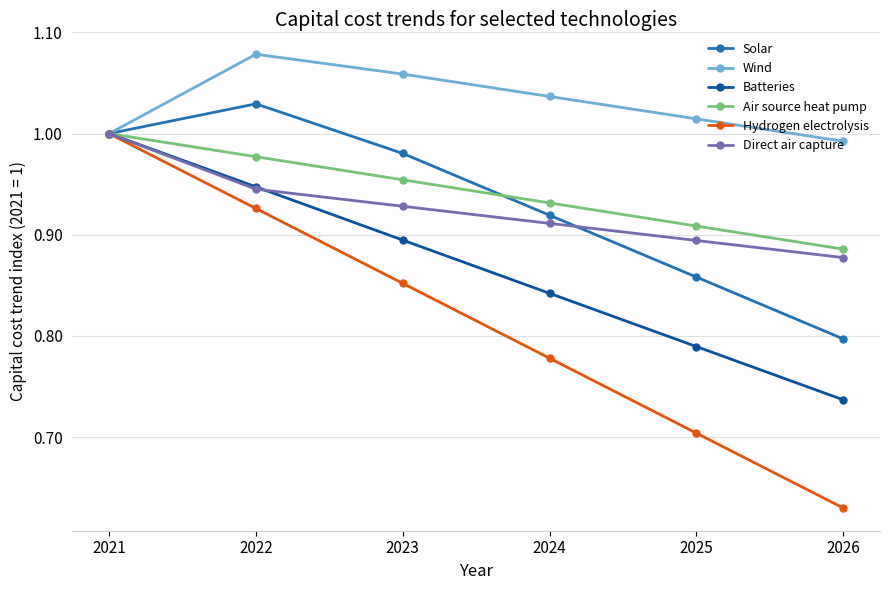

Which category has the highest value in the Batteries series?

2021